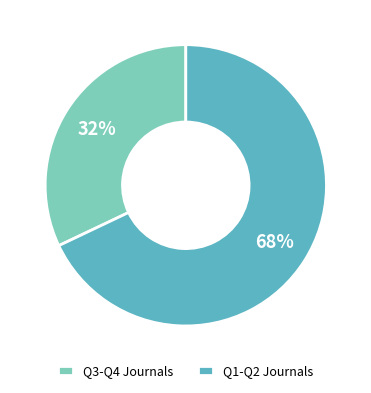

Is Q3-Q4 Journals the majority of the pie?

No